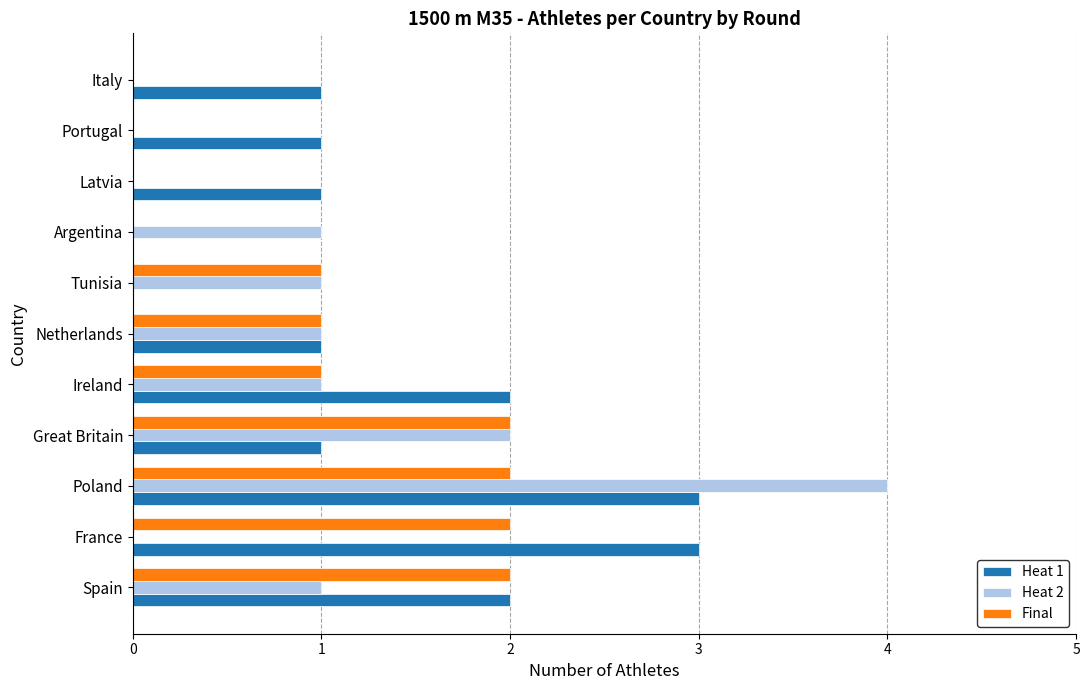

How many categories are shown in the chart?

11